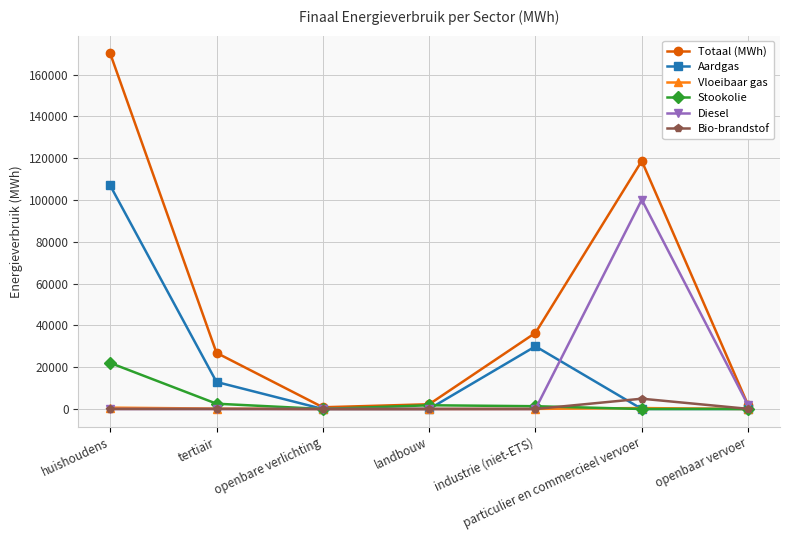

At which category is the sum across all series the highest?

huishoudens